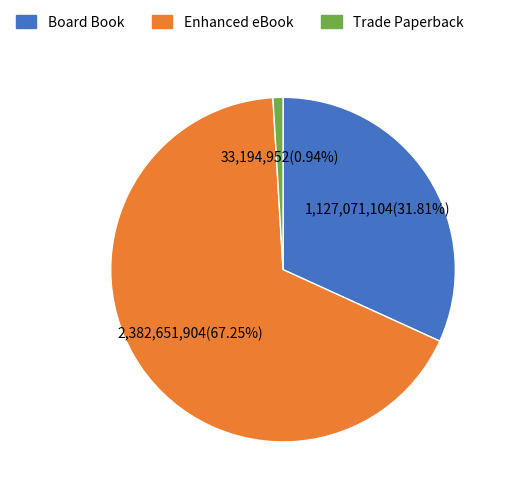

Does any single category account for the majority?

Yes